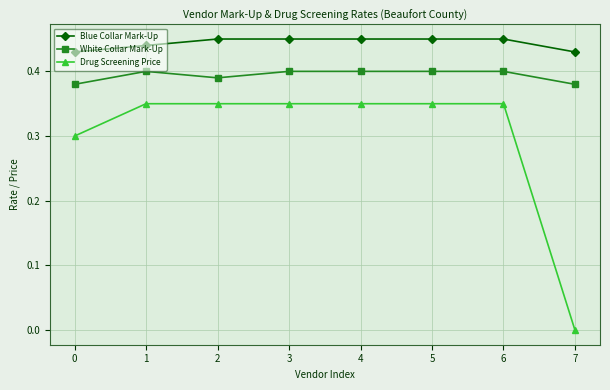

Count the Drug Screening Price values in the range 0 to 1.

8